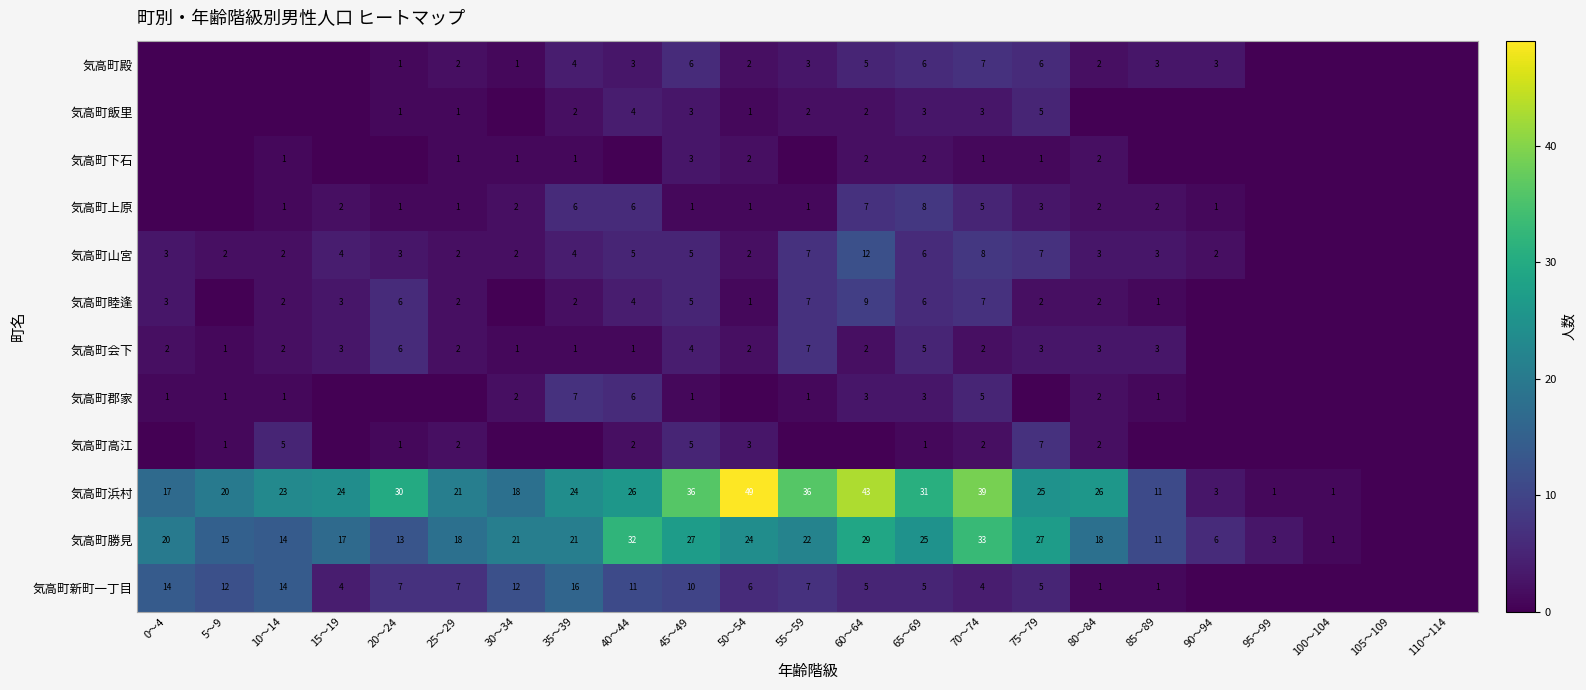

Which category has the lowest value across all series?

0～4